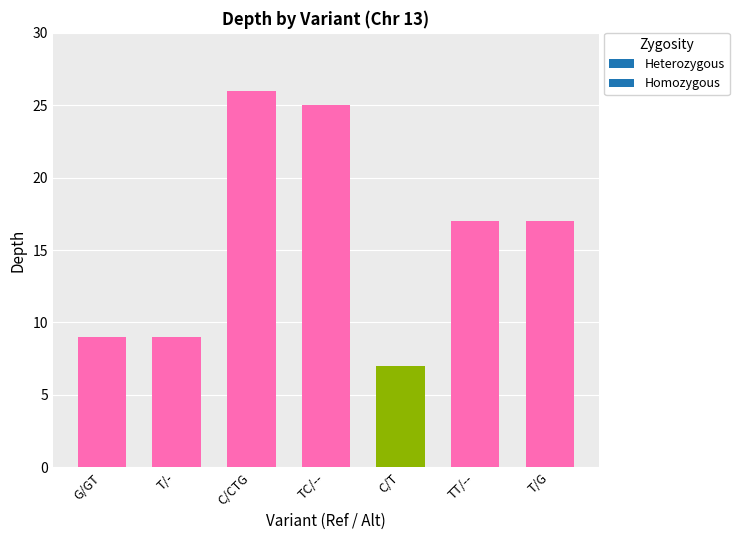

What is the greatest value displayed?

26